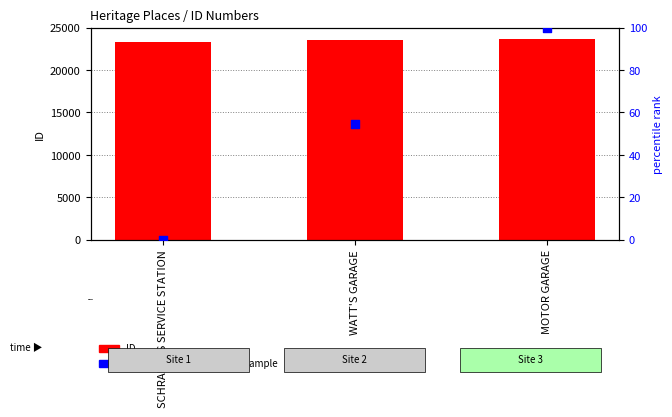

Which series reaches the minimum Y coordinate?

percentile rank within the sample